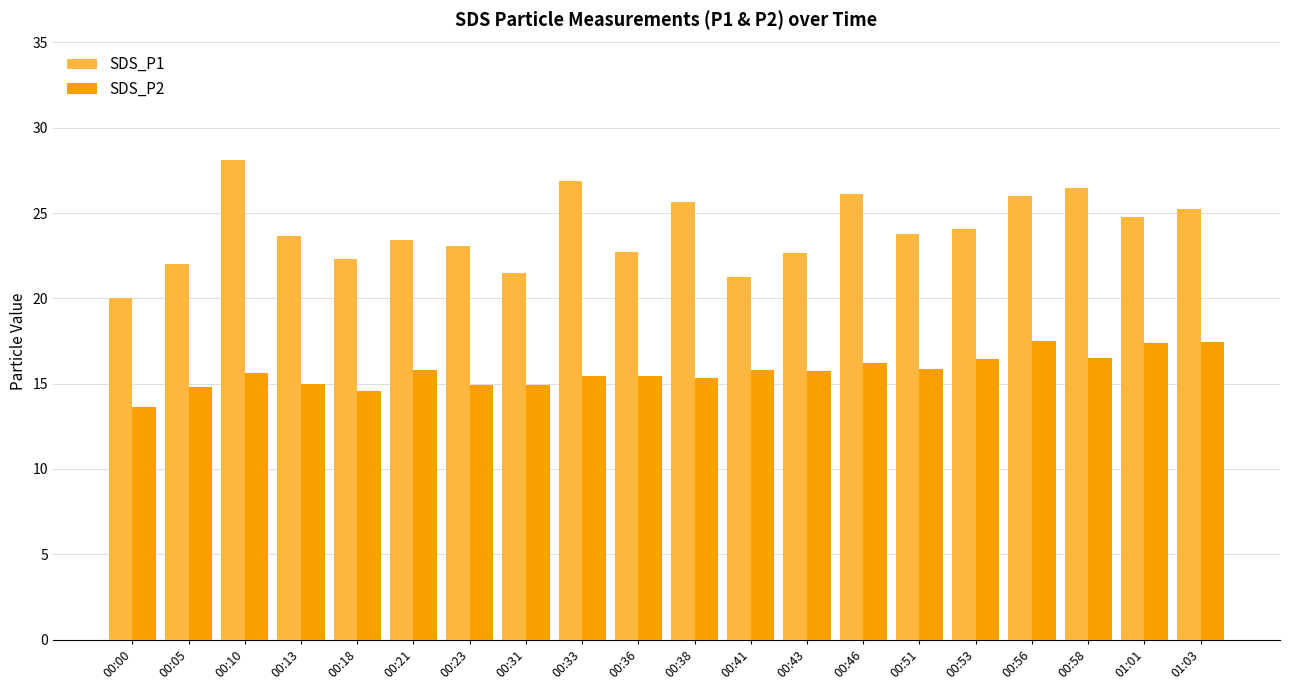

Between 00:23 and 01:03, which series saw the biggest shift?

SDS_P2